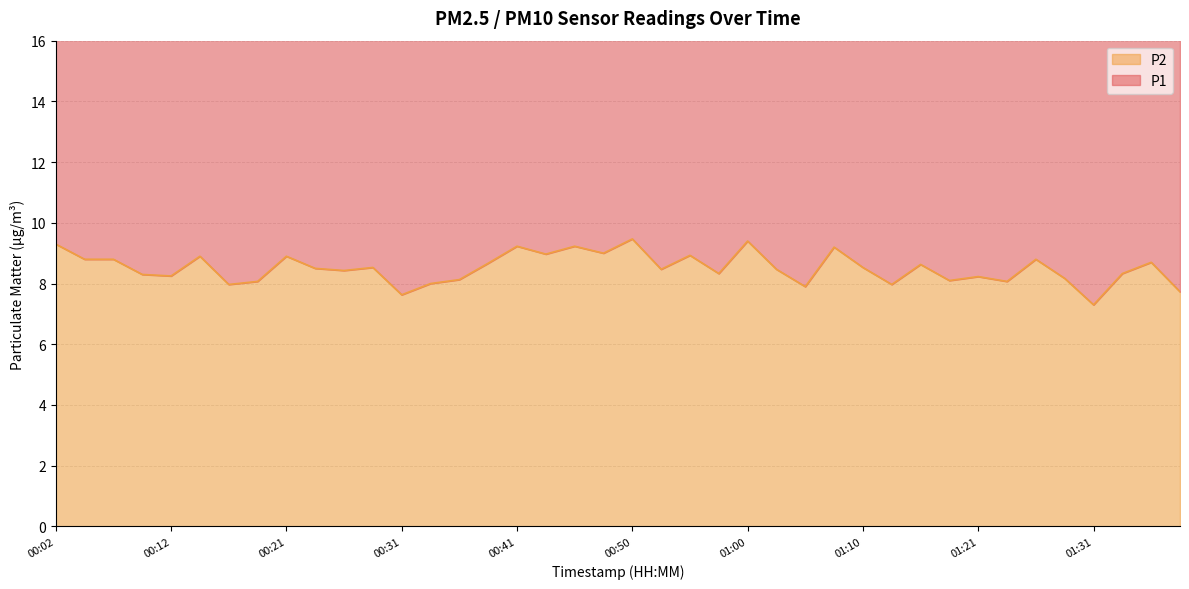

What is the smallest value displayed?

7.3